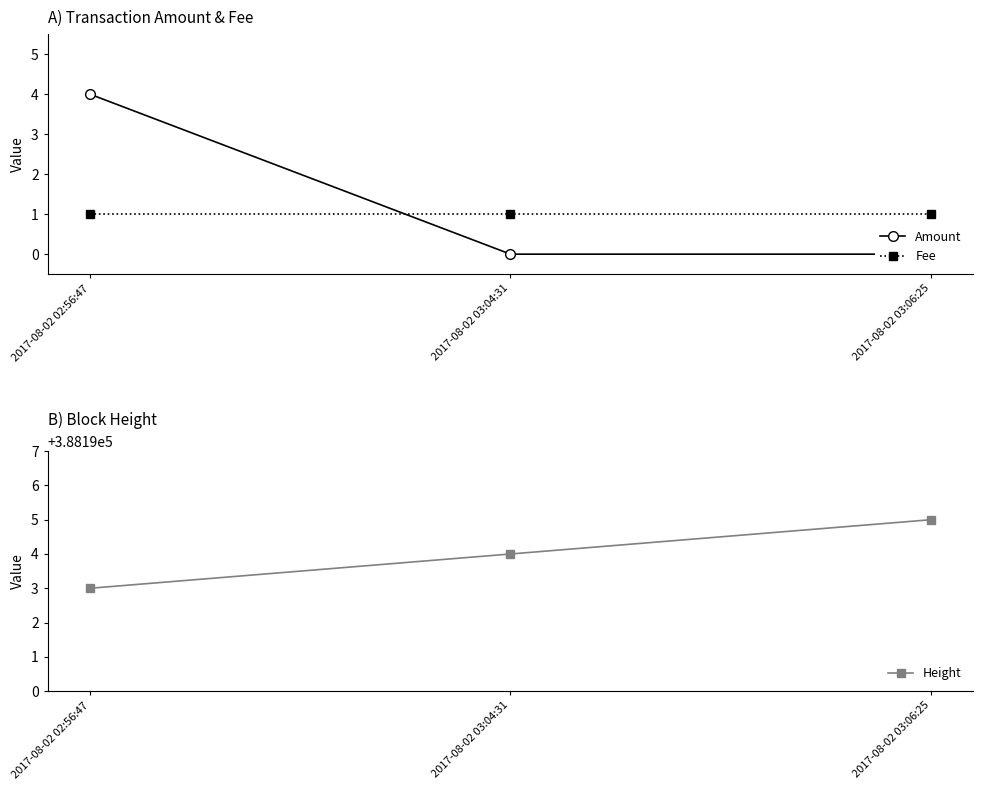

At how many categories does at least one series exceed 119015?

3